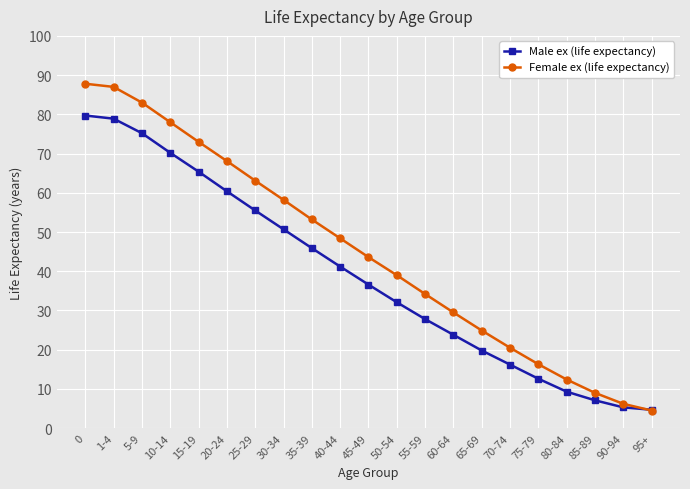

Reading left to right, extract all data points from this chart.

Male ex (life expectancy): 79.7	78.9	75.2	70.2	65.4	60.4	55.5	50.7	45.9	41.2	36.6	32.1	27.8	23.8	19.8	16.2	12.6	9.3	7.1	5.3	4.7
Female ex (life expectancy): 87.8	87.0	83.0	78.0	73.0	68.1	63.1	58.2	53.2	48.4	43.6	39.0	34.2	29.5	24.9	20.5	16.3	12.4	9.0	6.2	4.5